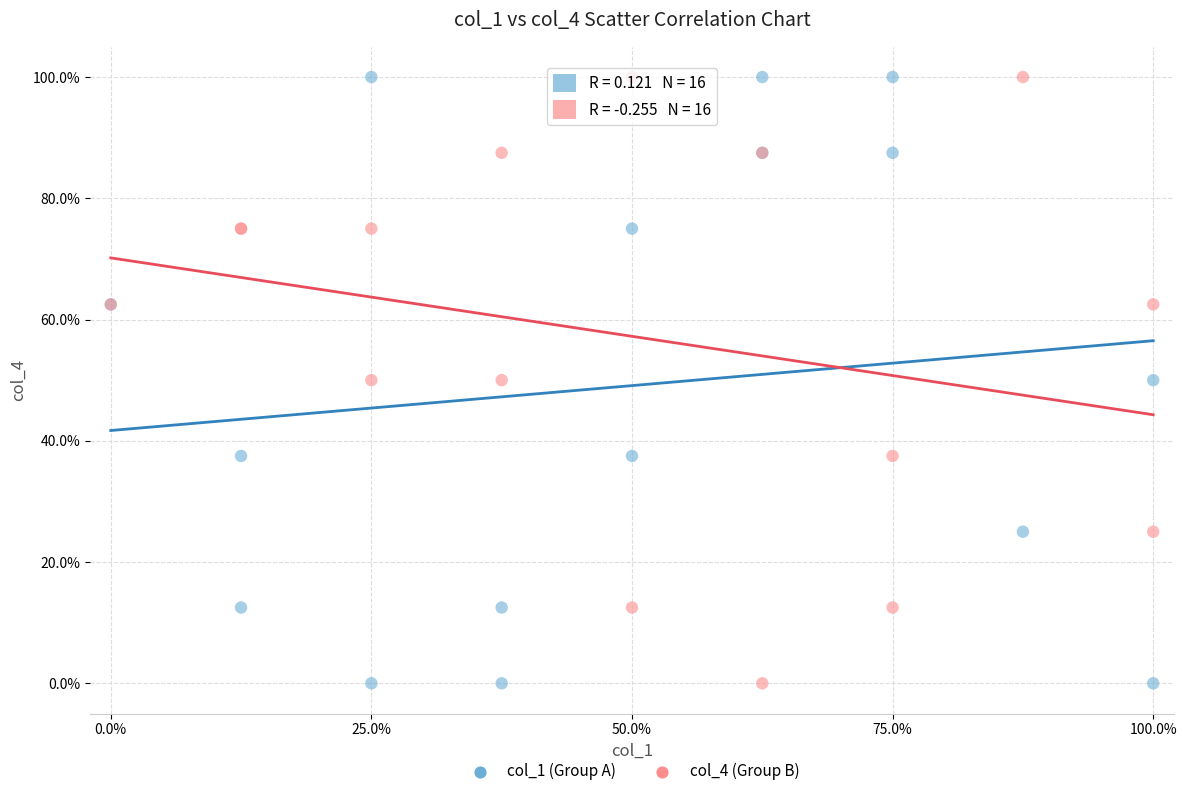

What is the X range (max minus min) for the scatter plot?

100.0